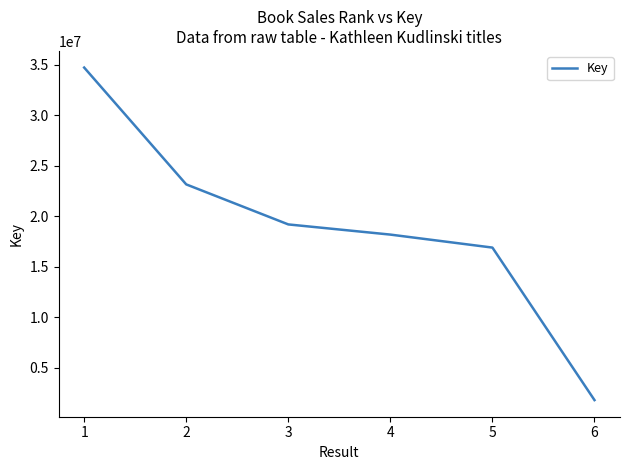

Read the value at 3, to the nearest 10.

19185100